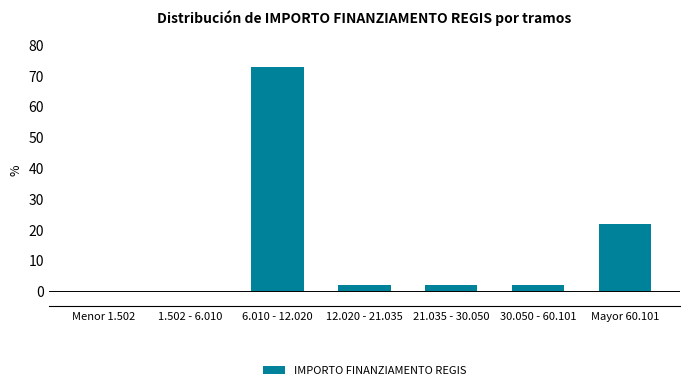

Reading left to right, list all the values displayed in this chart.

Menor 1.502=0.0	1.502 - 6.010=0.0	6.010 - 12.020=72.7	12.020 - 21.035=1.8	21.035 - 30.050=1.8	30.050 - 60.101=1.8	Mayor 60.101=21.8